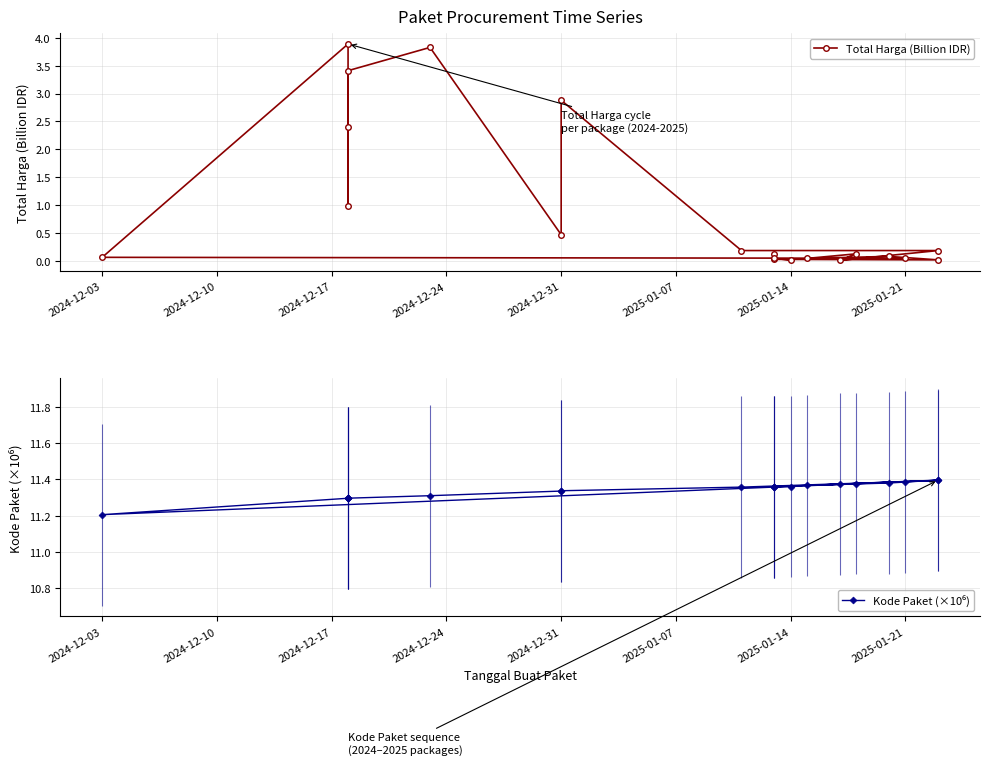

What is the maximum value shown in the chart?

11.4